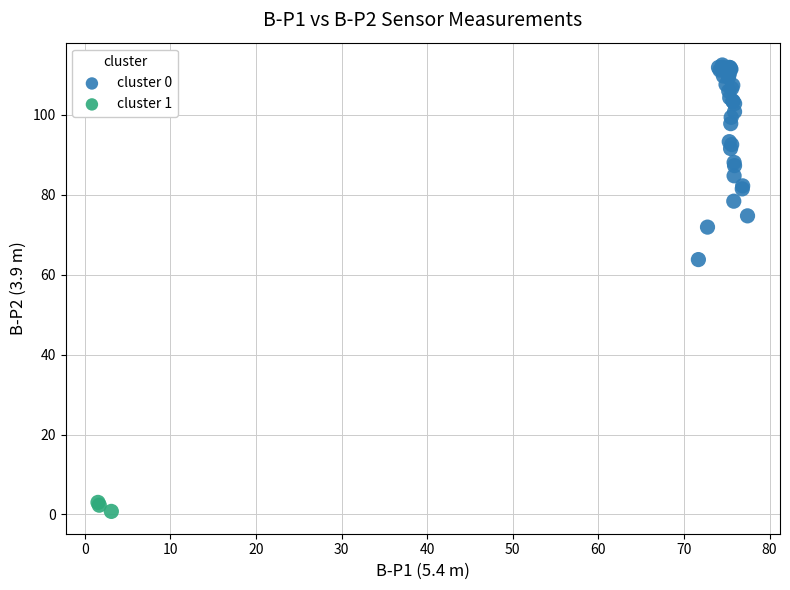

What are all the series names shown in the legend?

cluster 0, cluster 1